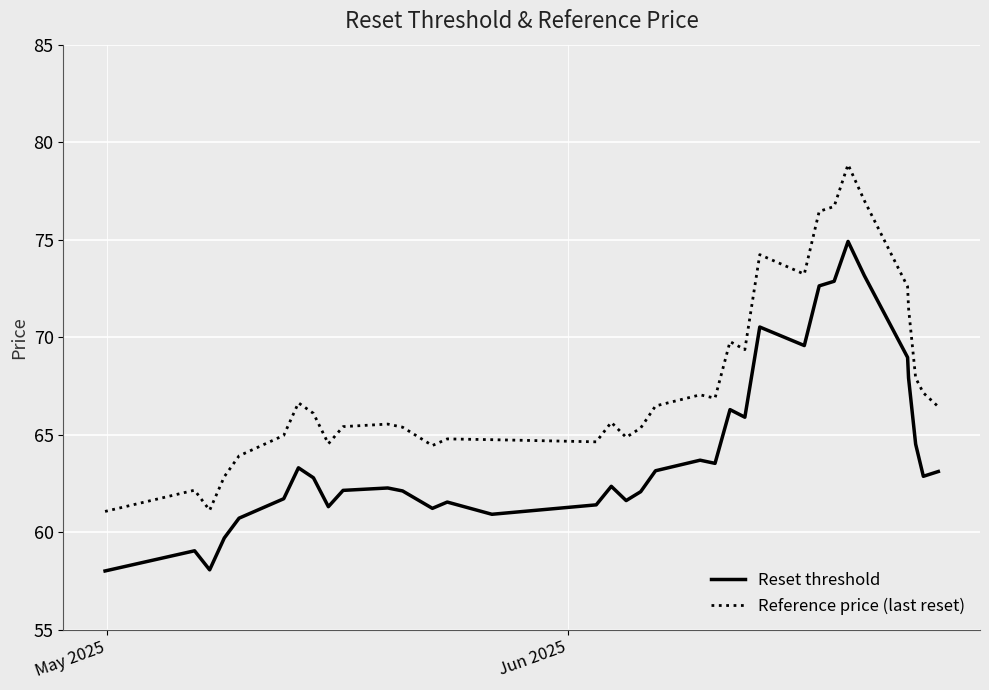

True or false: Reset threshold and Reference price (last reset) cross at least once.

False